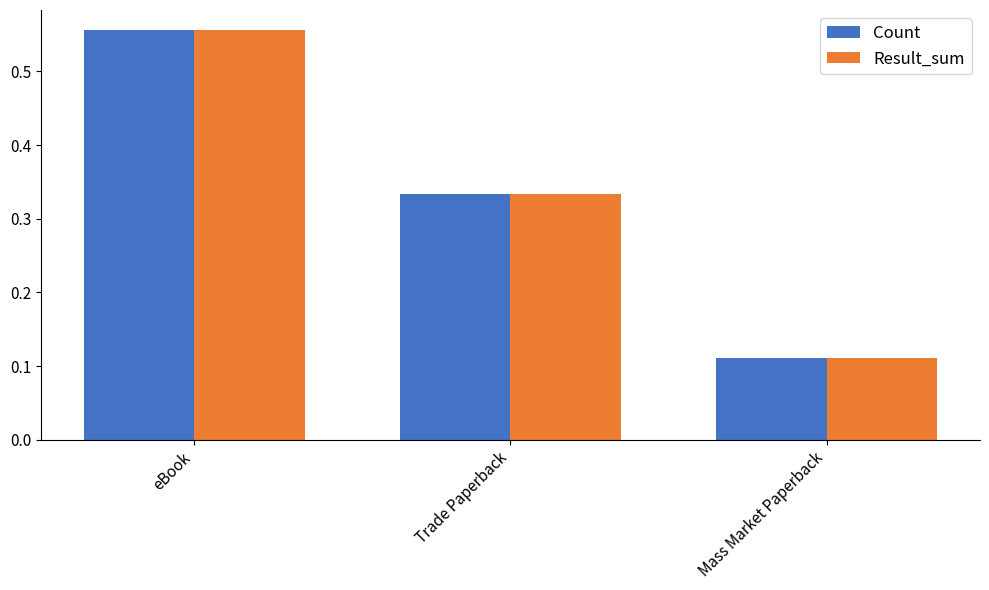

At which category is the sum across all series the highest?

eBook